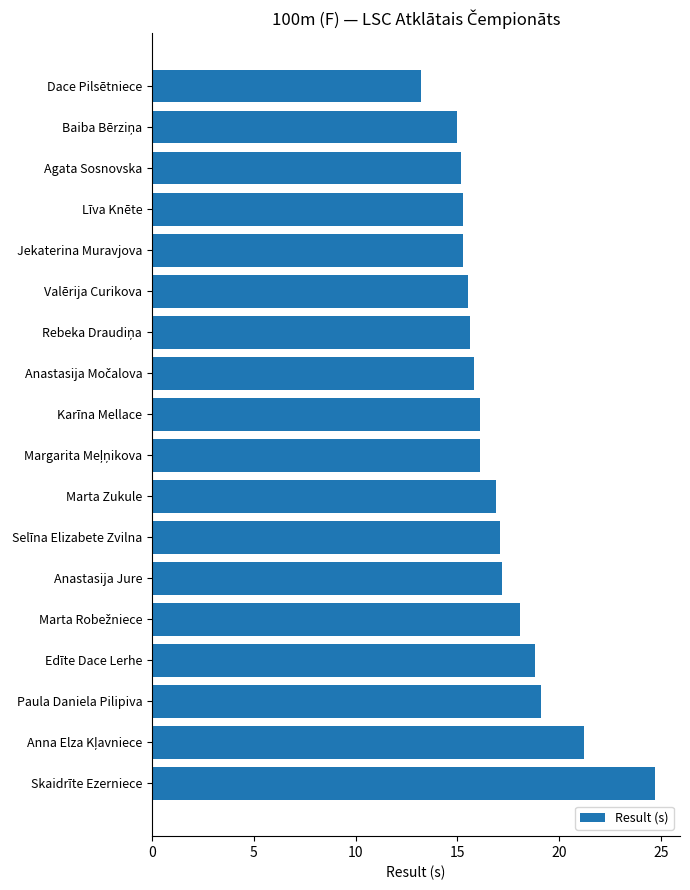

What is the change in value from Marta Zukule to Karīna Mellace?

-0.8